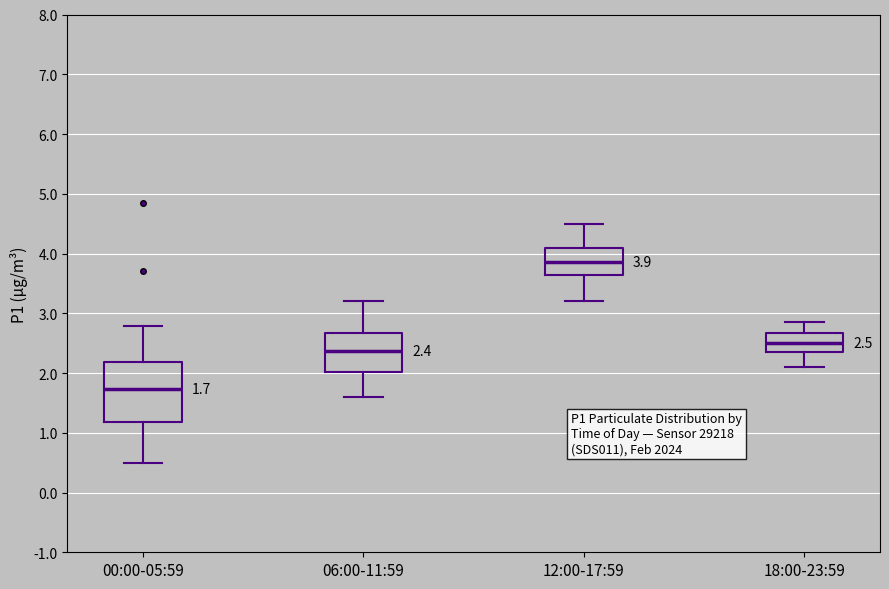

Which box has the lowest median line?

00:00-05:59